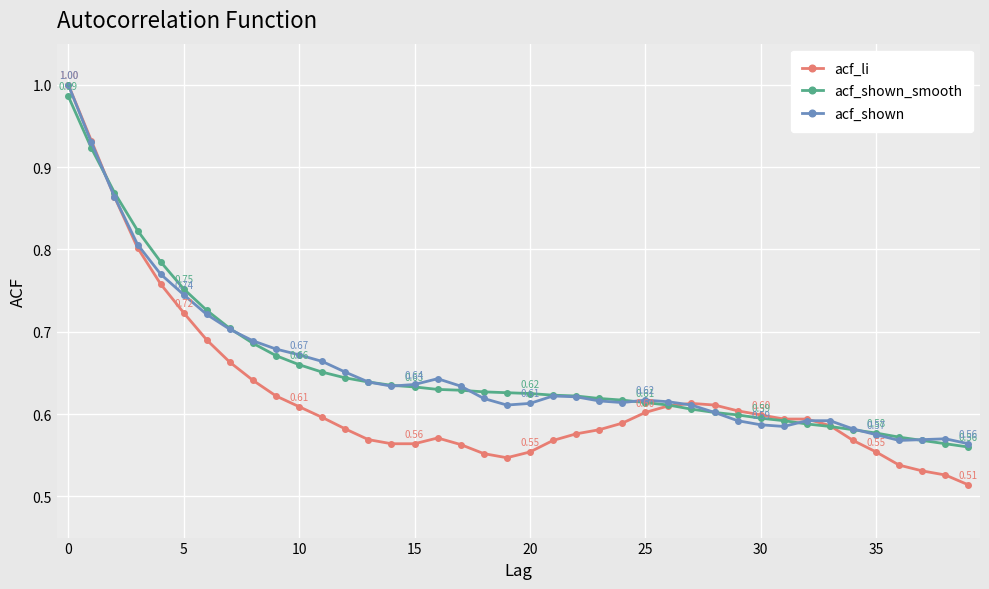

At how many categories does at least one series exceed 0?

40